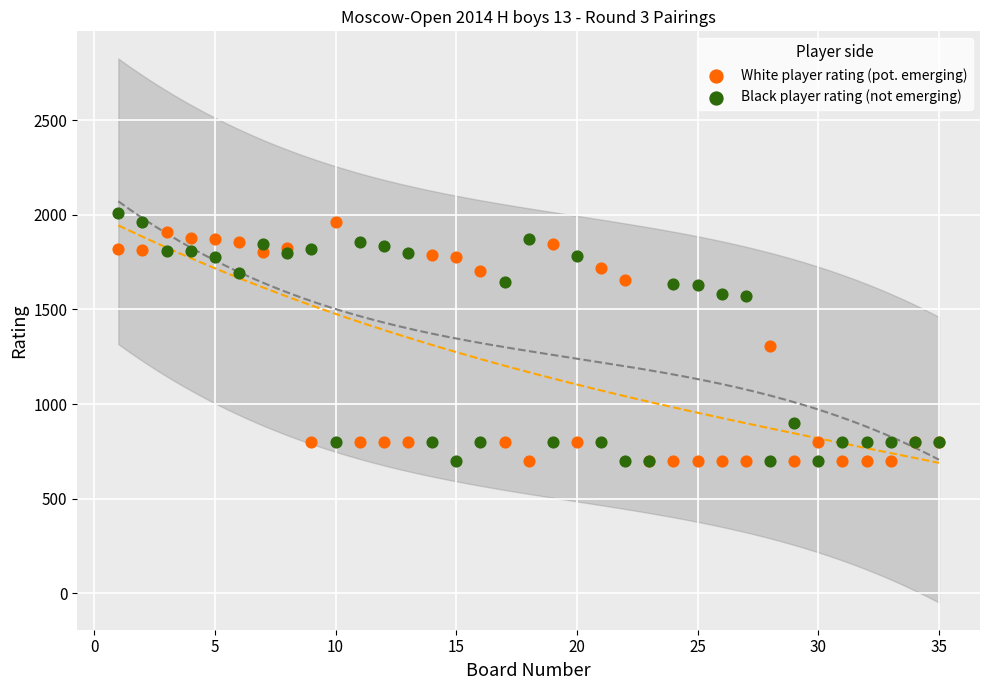

What is the X range (max minus min) for the scatter plot?

34